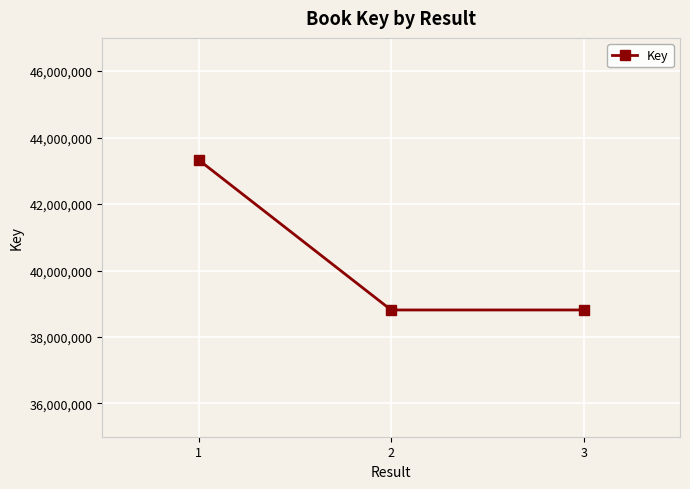

Does the chart have visible grid lines?

Yes